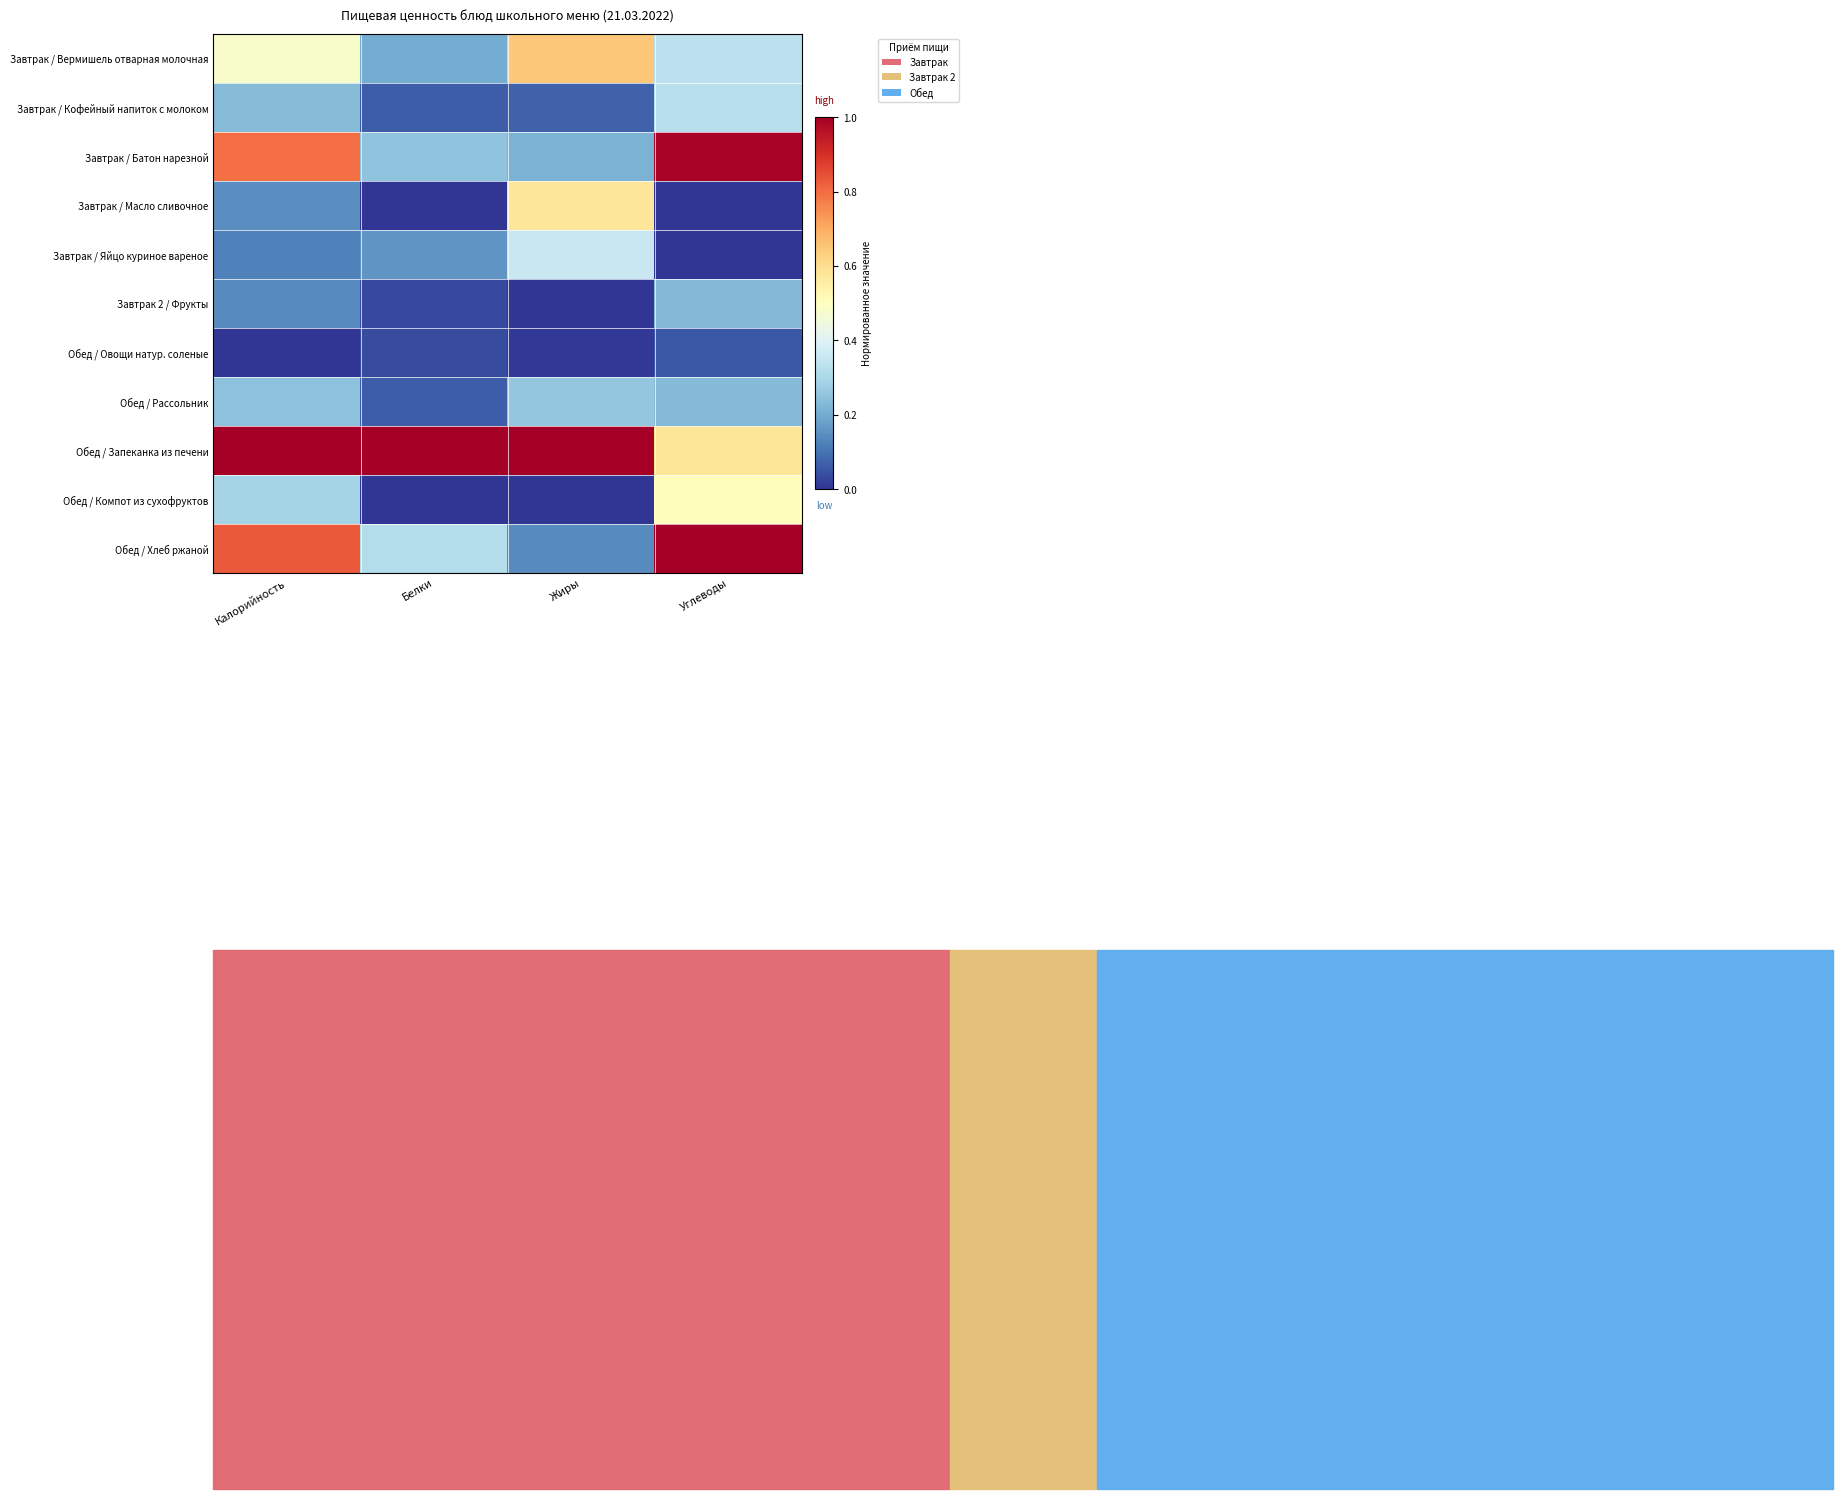

What is the total value across all series at Углеводы?

4.3